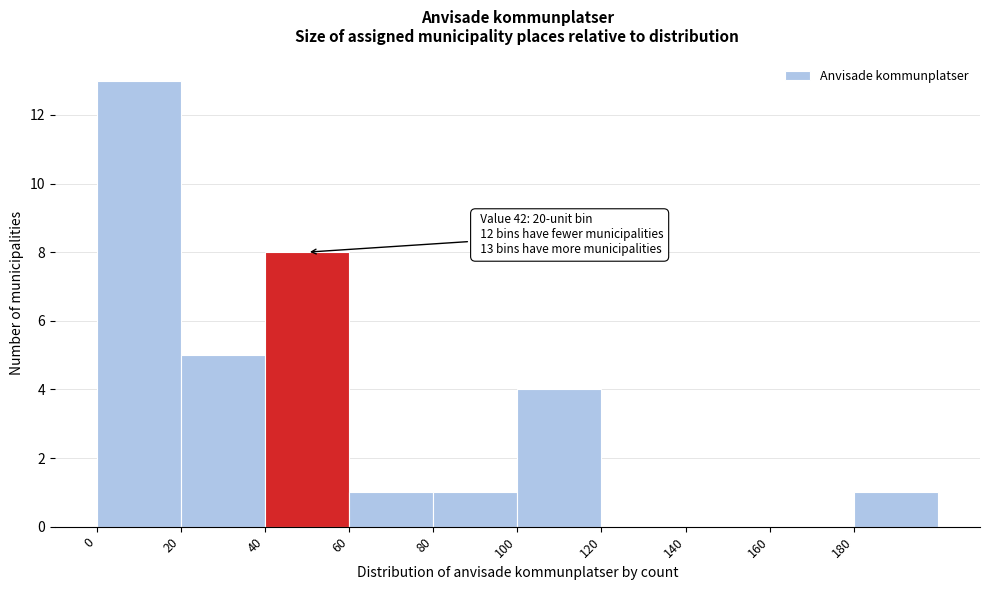

Over which range of the x-axis is the bar tallest?

0 to 20